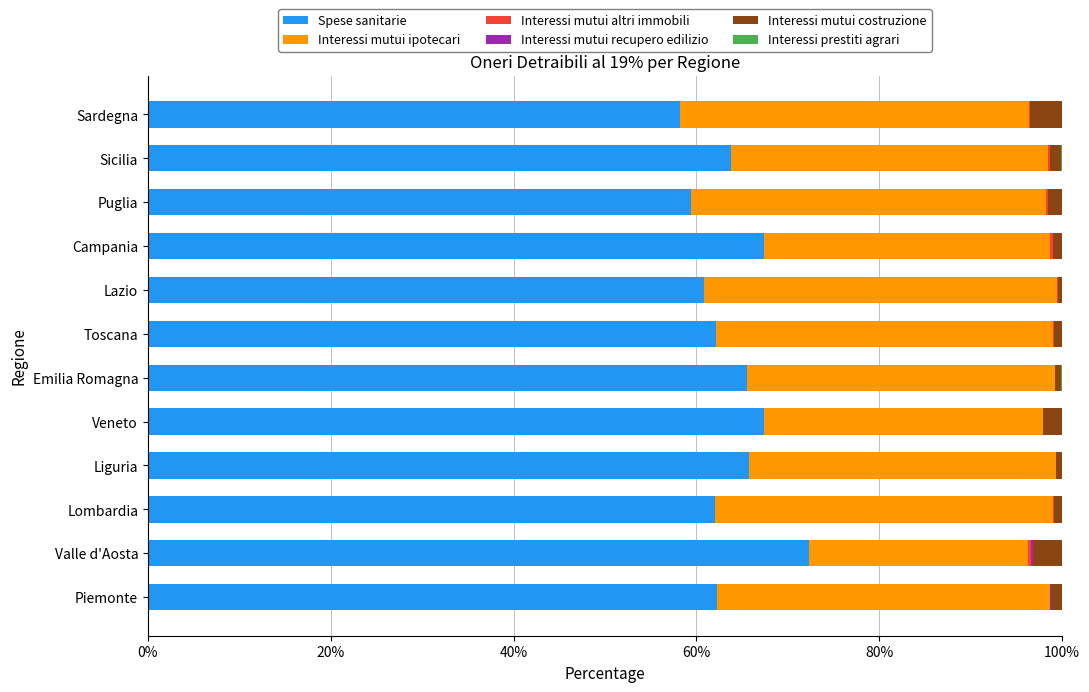

Which category has the highest value in the Spese sanitarie series?

Valle d'Aosta